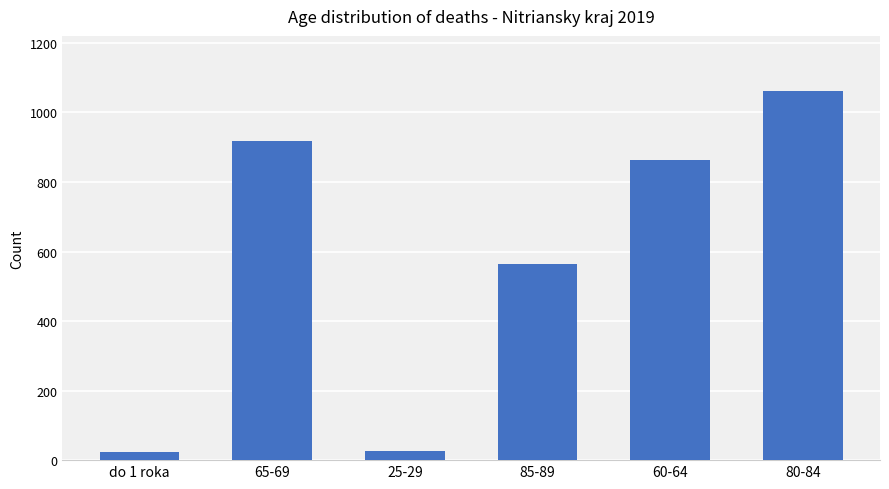

What is the difference between the second highest and second lowest values?

894